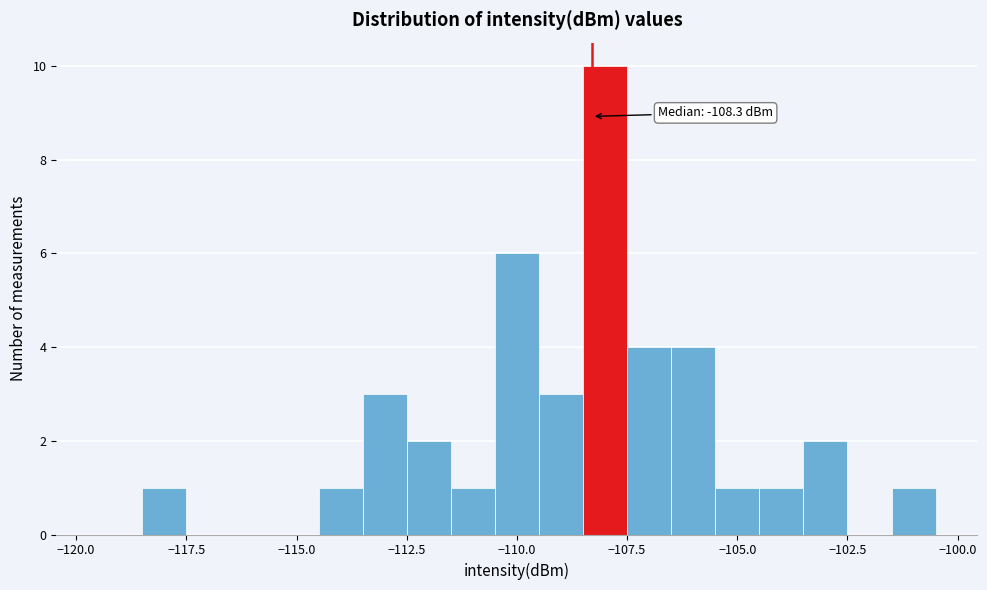

Around what value on the x-axis is the tallest bar? Give the approximate position of its centre, as read against the axis.

-108.0